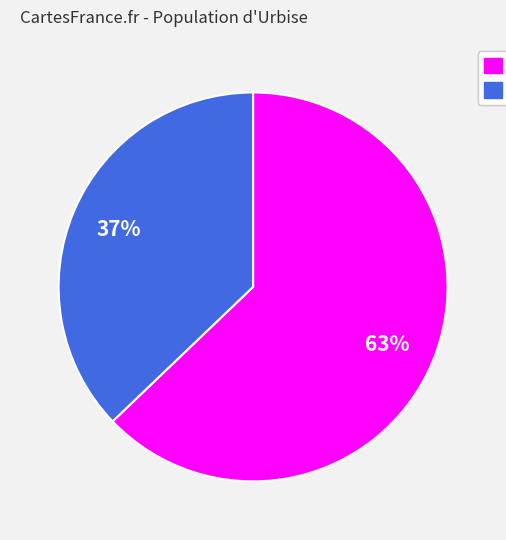

Which slice represents more than half of the pie?

SDS_P1